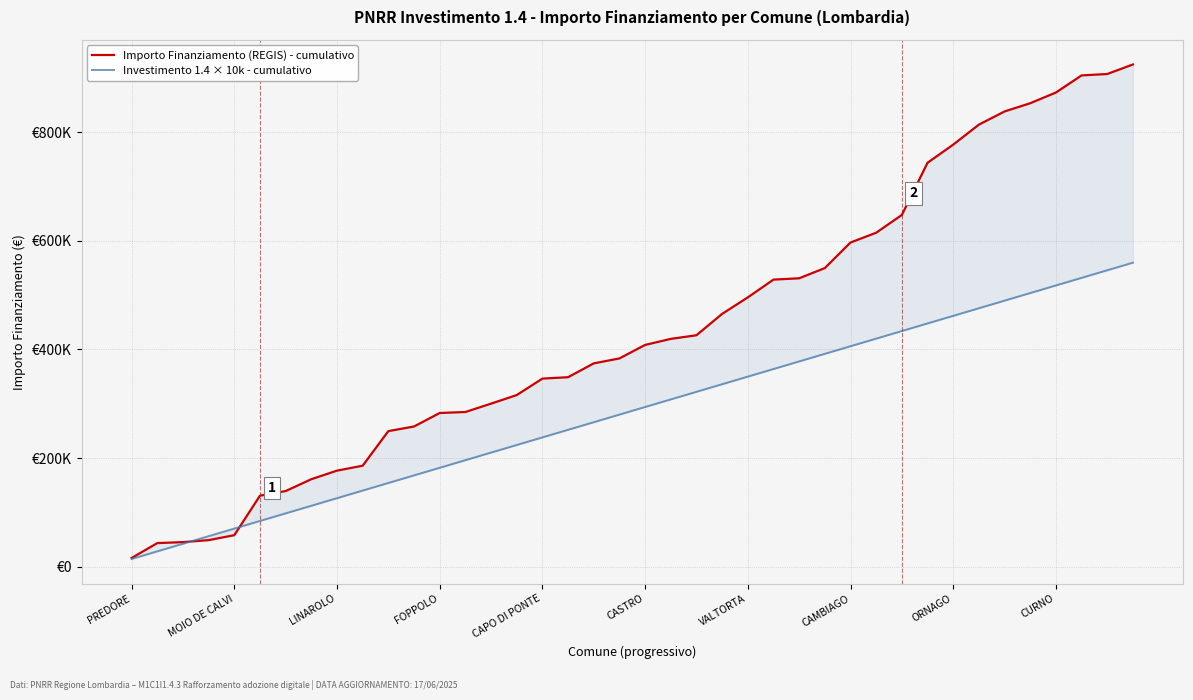

Rank the series by their maximum value, from highest to lowest.

Importo Finanziamento (REGIS) - cumulativo, Investimento 1.4 × 10k - cumulativo